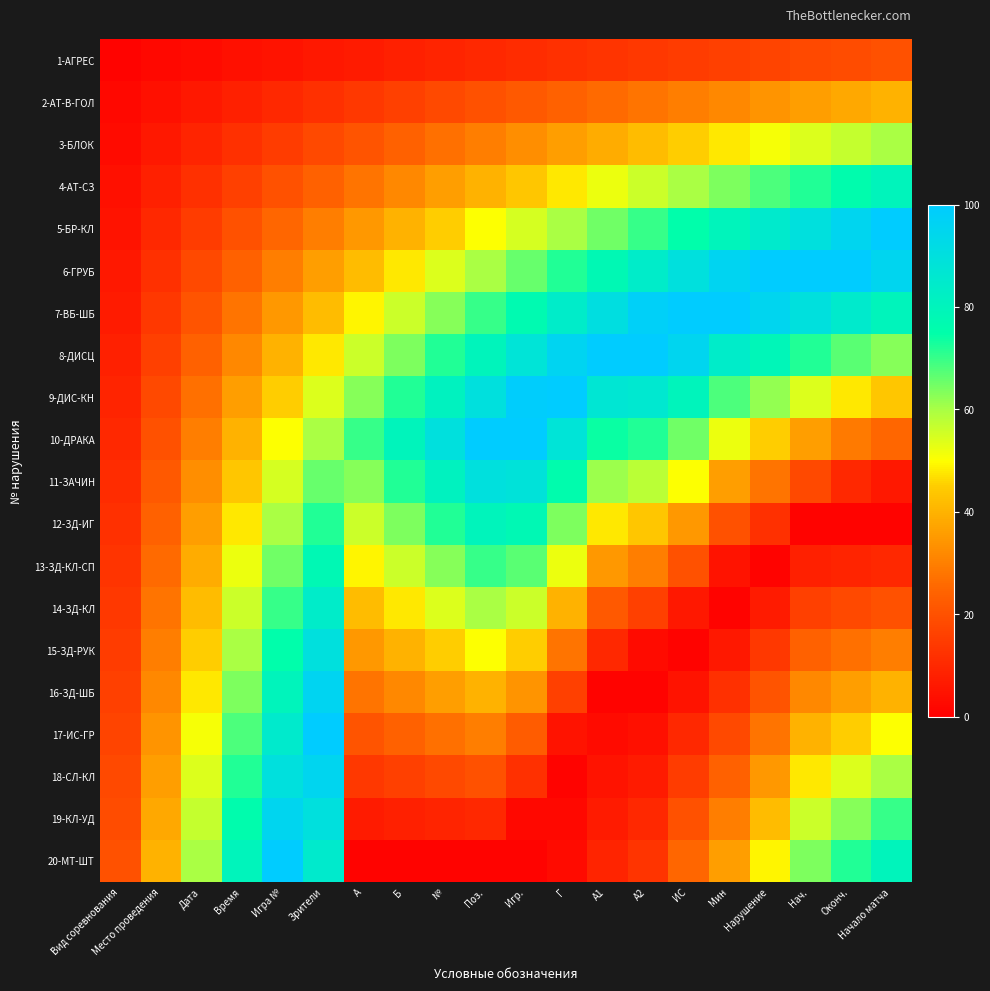

How many series are shown in this chart?

20